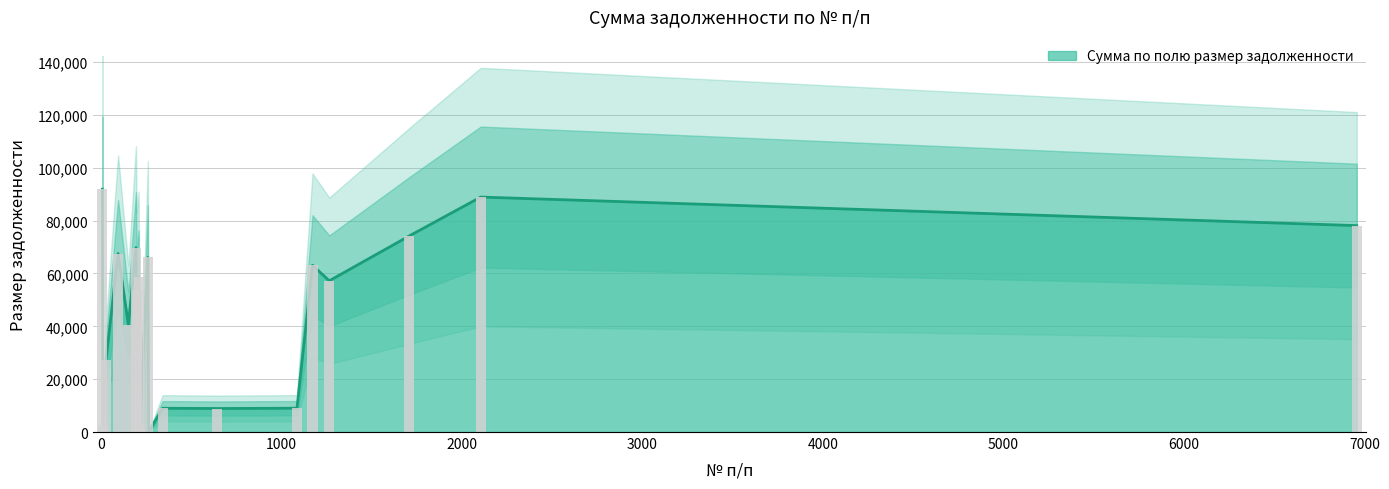

What is the label of the 18th bar from the left?

6958